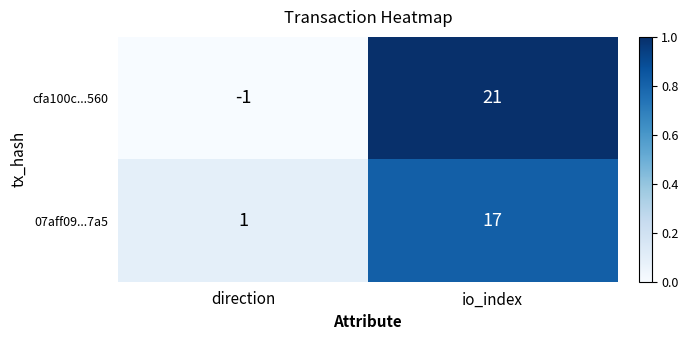

What is the sum of all 07aff09...7a5 values?

18